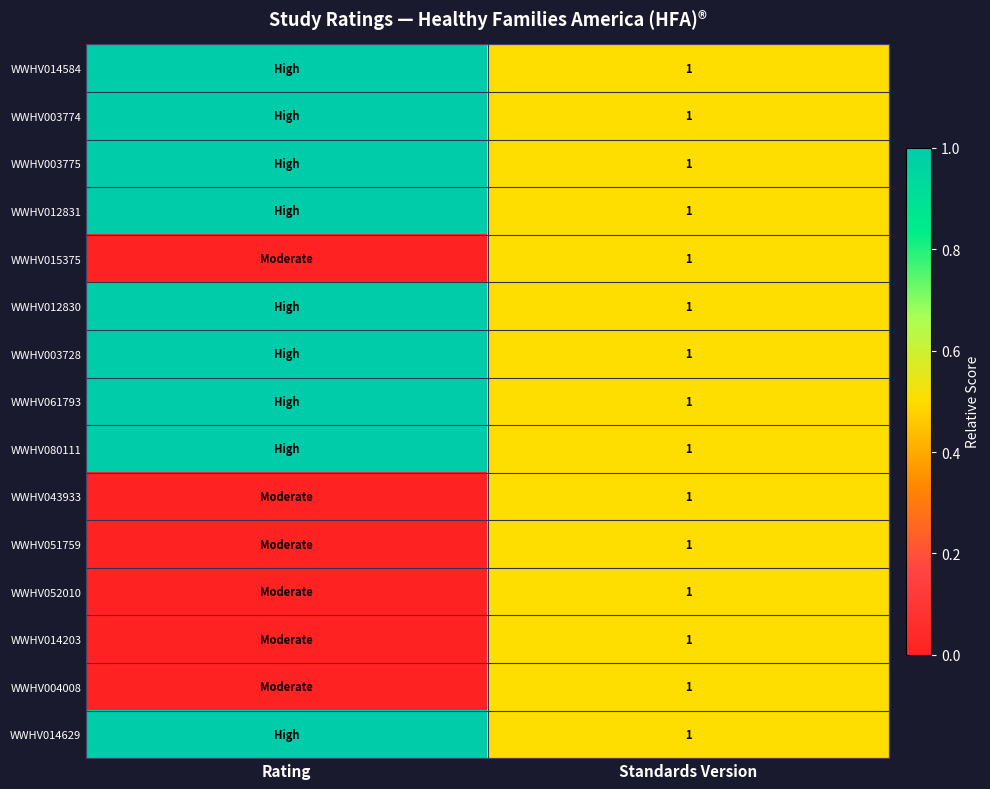

At which category is the sum across all series the highest?

Rating